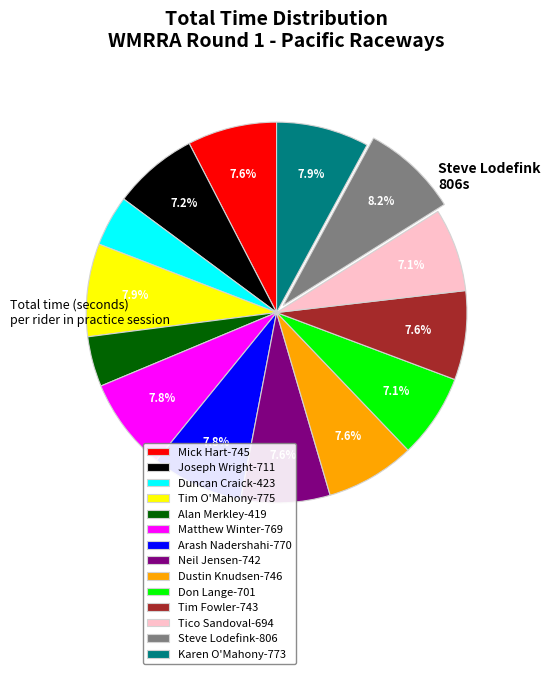

To the nearest percent, what portion does Karen O'Mahony represent?

8%